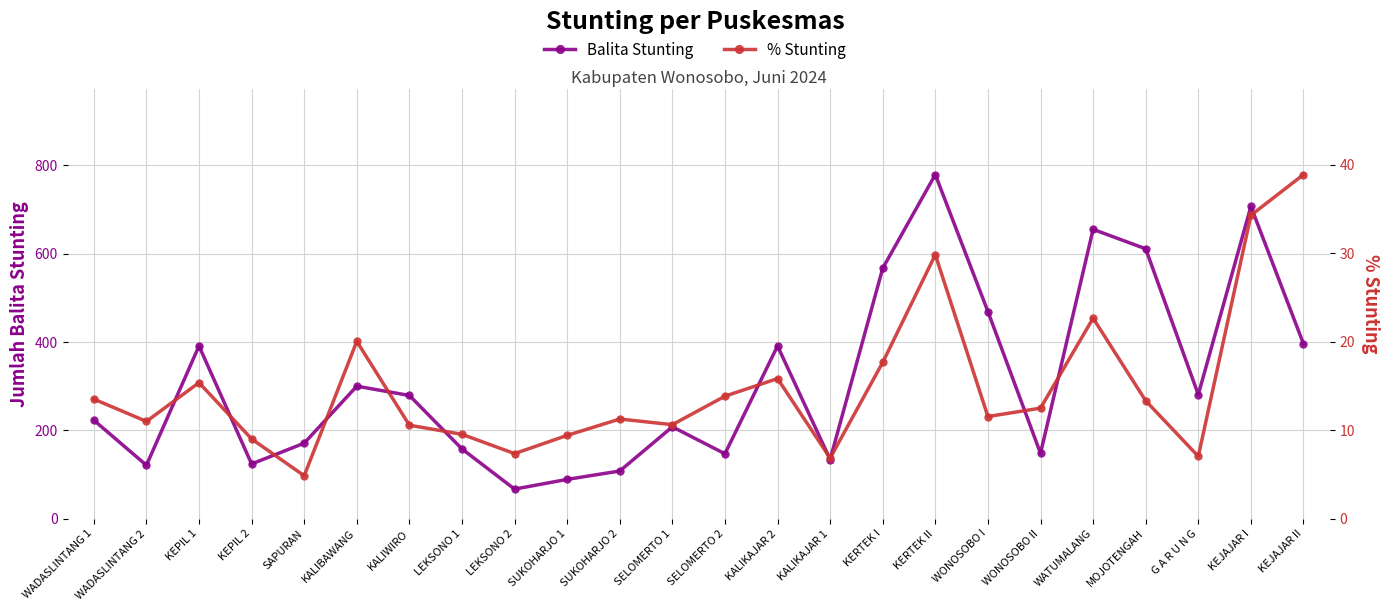

True or false: % Stunting and Balita Stunting intersect in this chart.

False